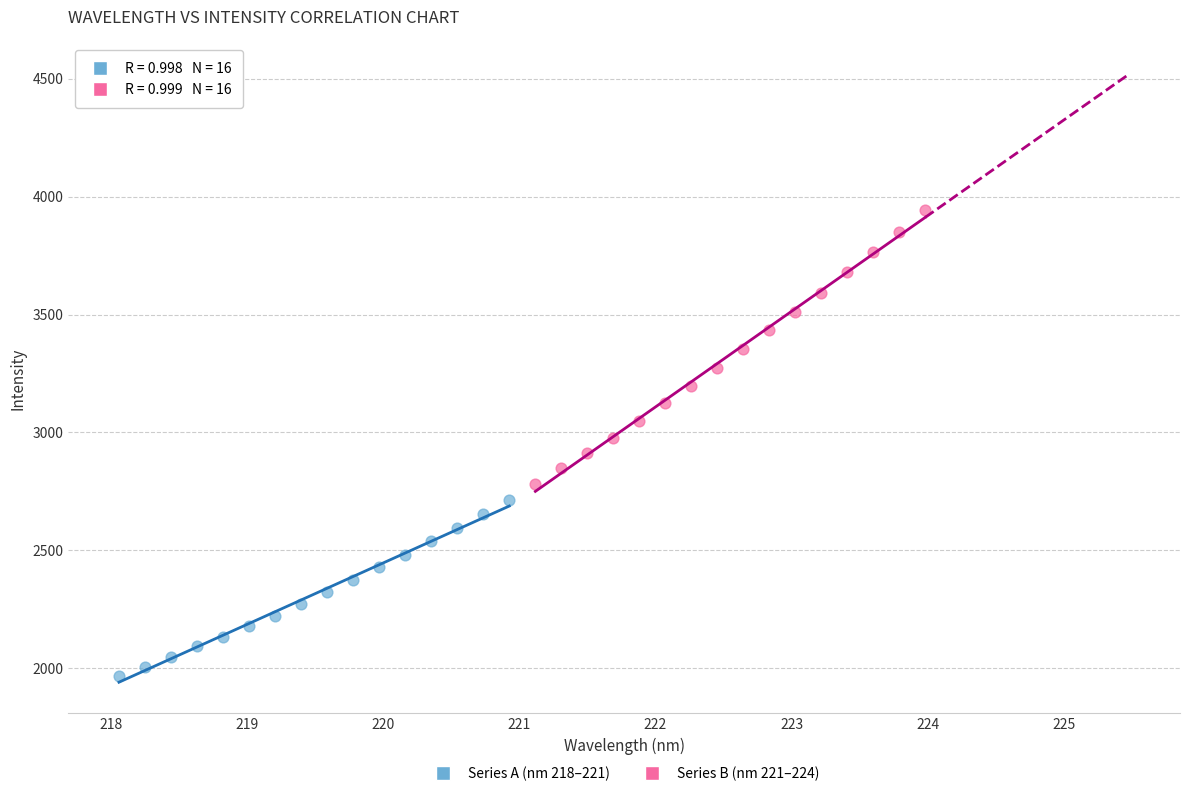

What are all the series names shown in the legend?

Series A (nm 218–221), Series B (nm 221–224)